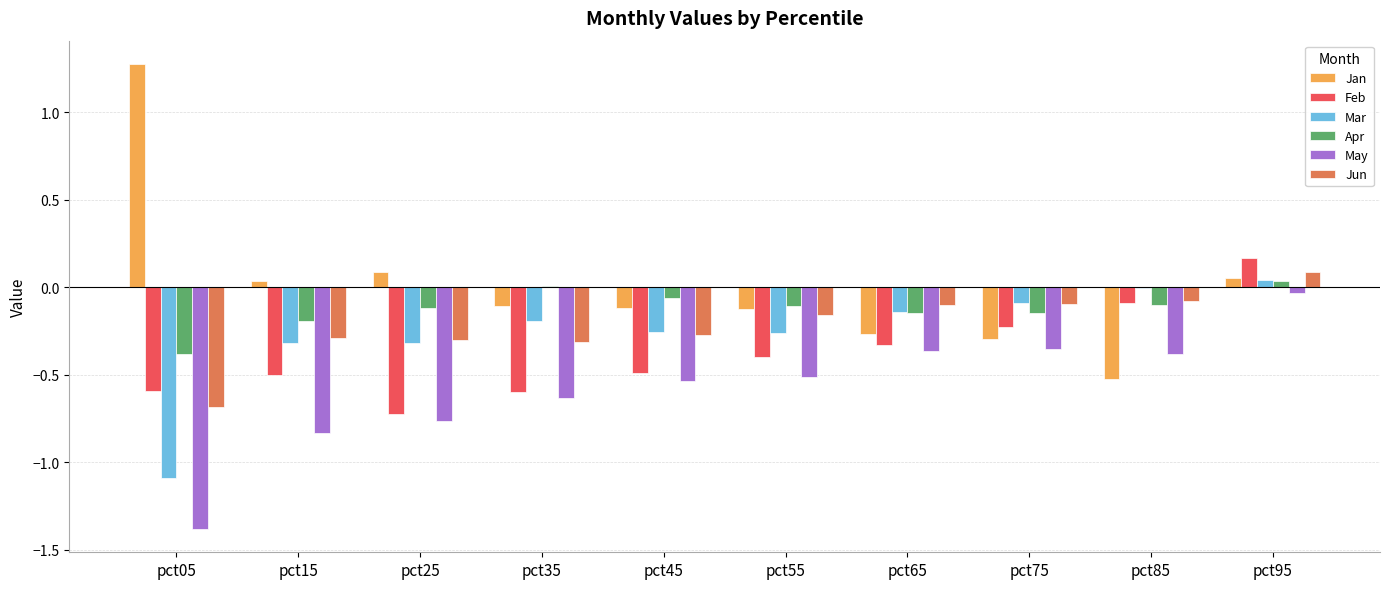

Is the value of Mar at pct25 greater than the value of Apr at pct25?

No